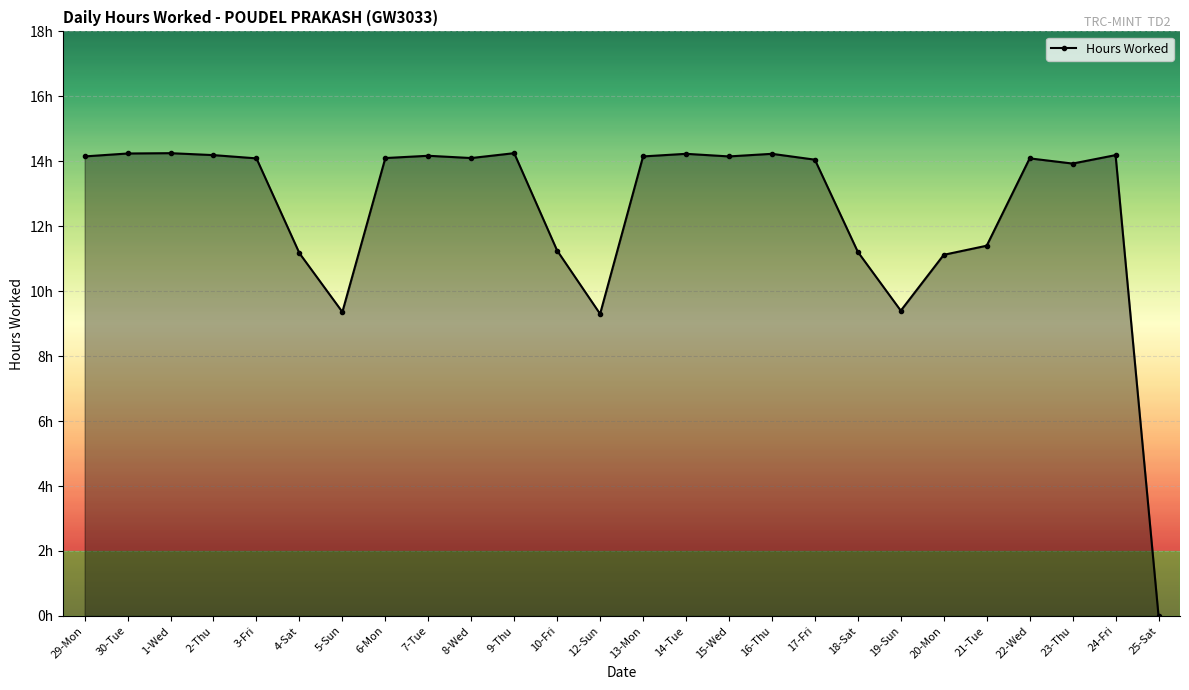

Does the chart have visible grid lines?

Yes